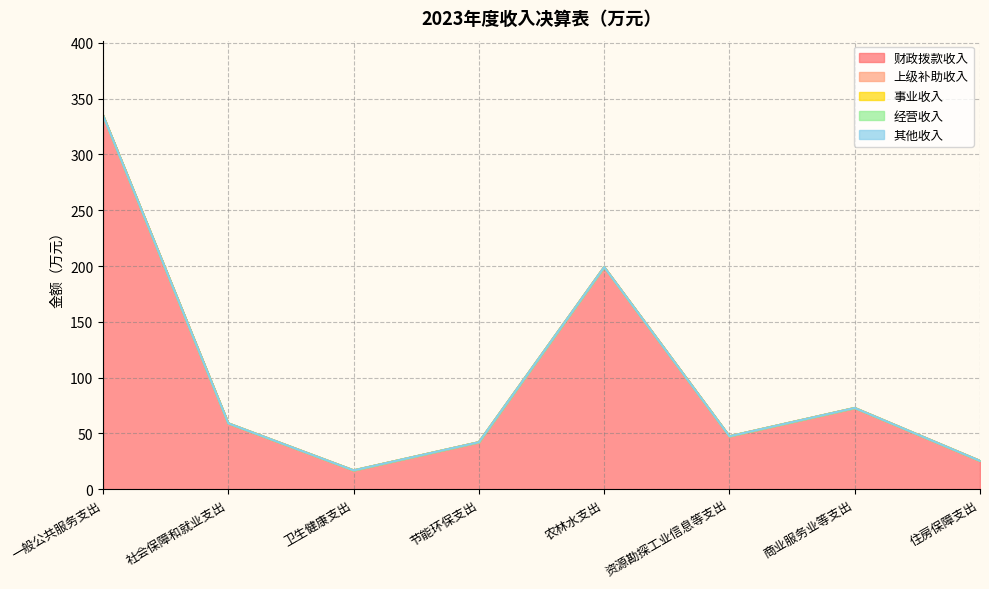

What is the total value across all series at 农林水支出?

199.1